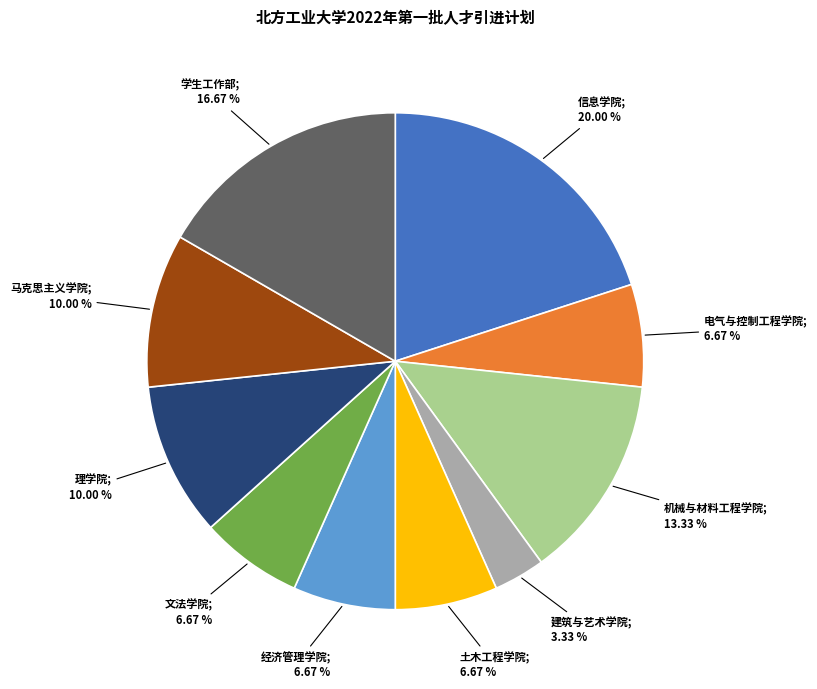

Does any single category account for the majority?

No